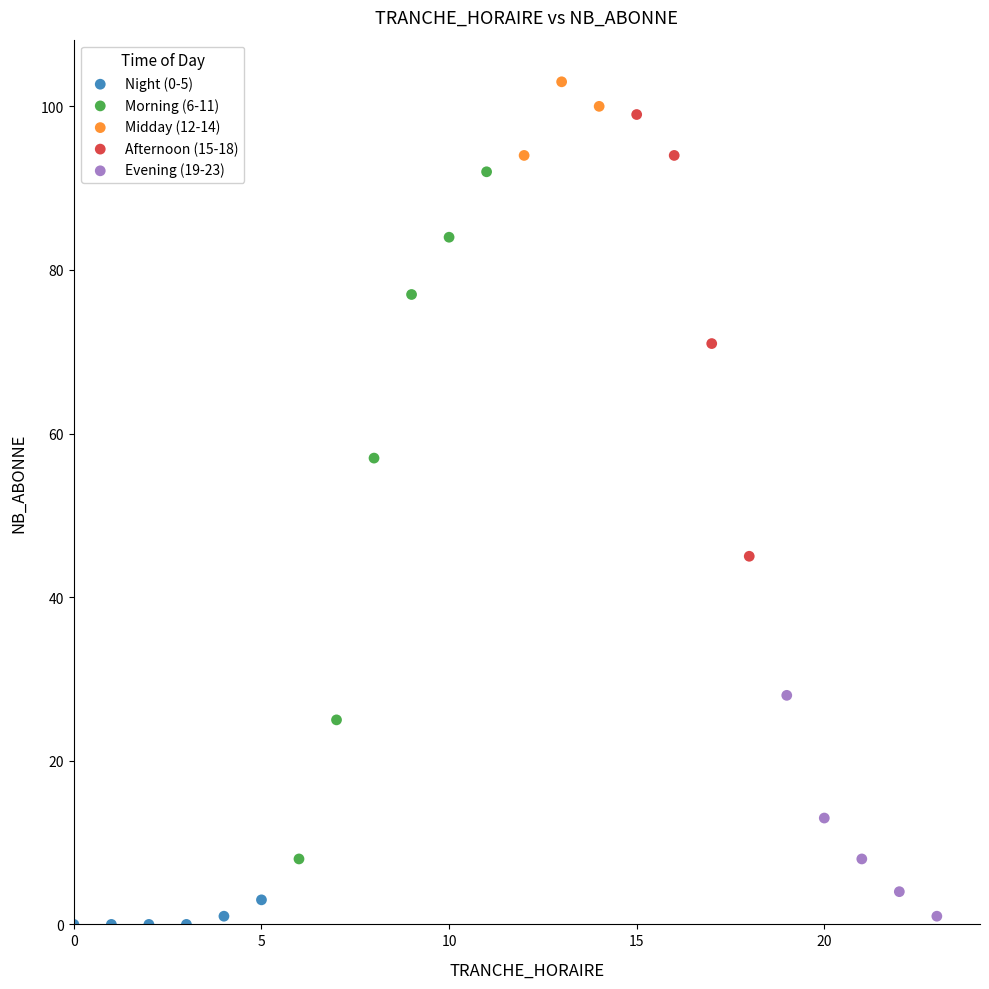

Which series reaches the minimum Y coordinate?

Night (0-5)